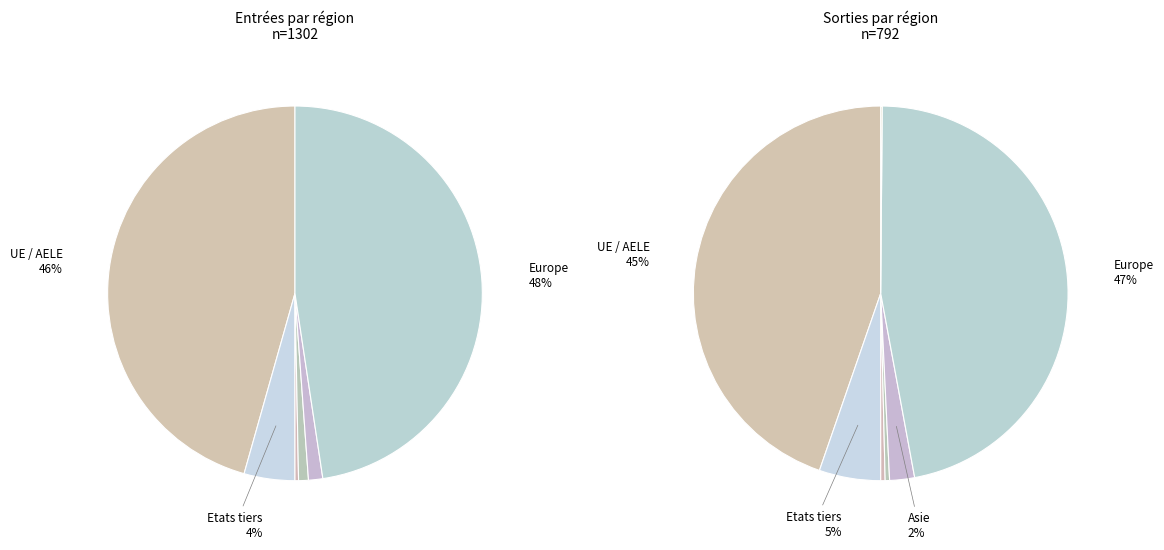

Rank the categories by value from lowest to highest.

Océanie, Afrique, Amérique, Asie, Etats tiers, UE / AELE, Europe